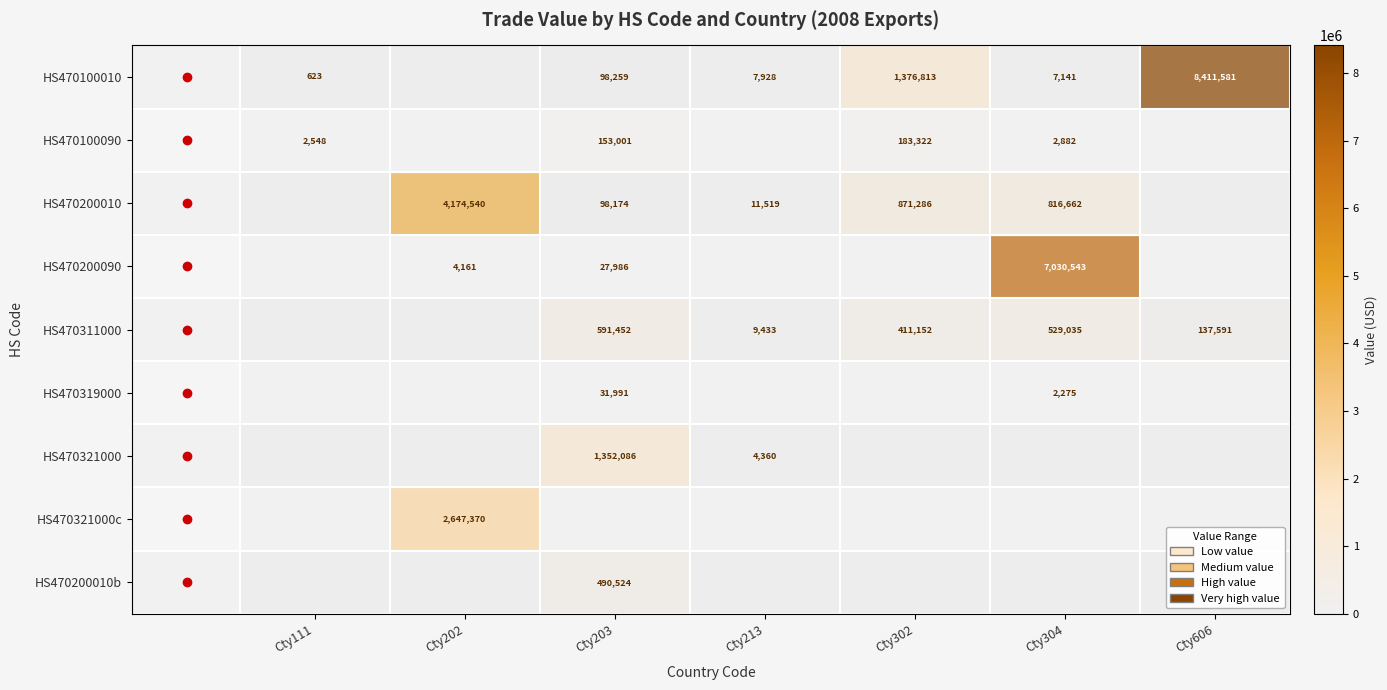

True or false: HS470200010 has a value of 16765 at Cty213.

False